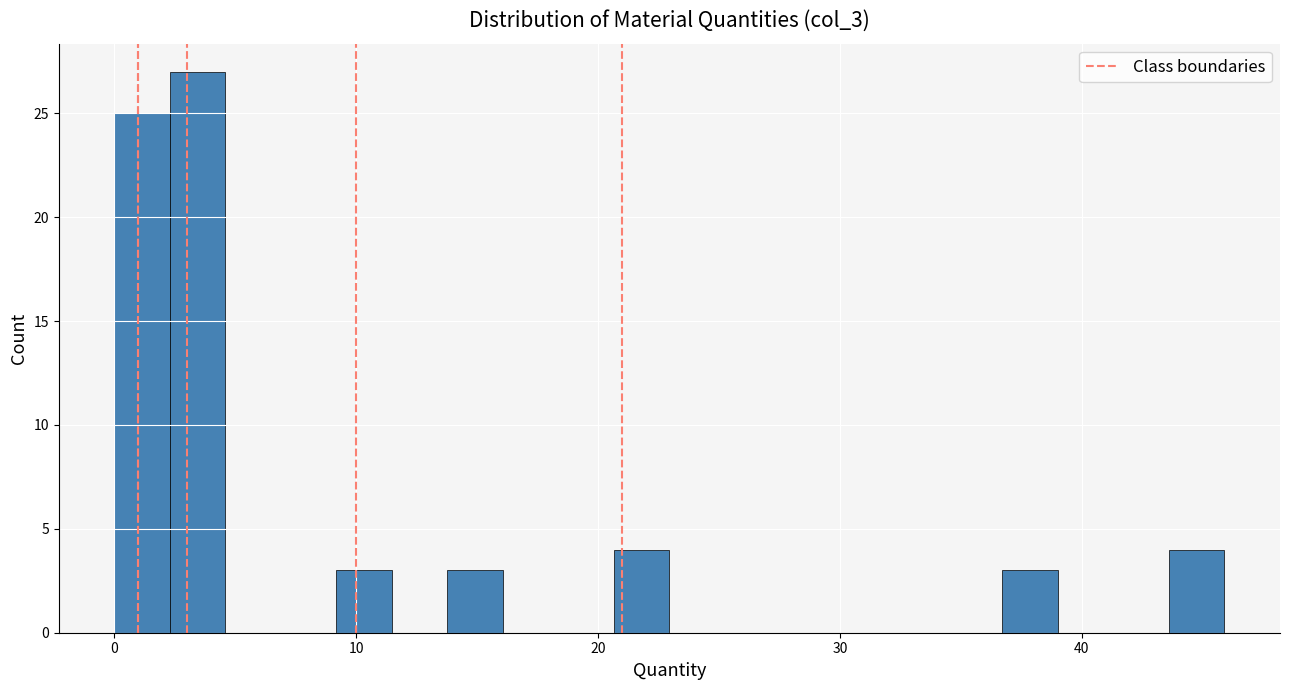

Read against the x-axis, roughly where is the centre of the tallest bar?

3